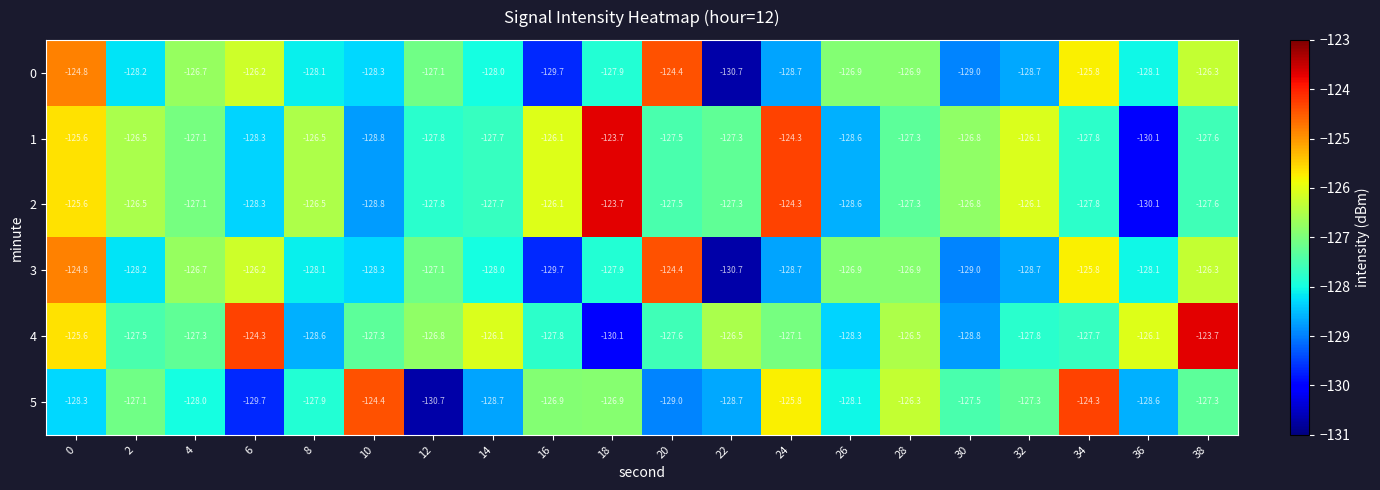

How many categories are shown in the chart?

20